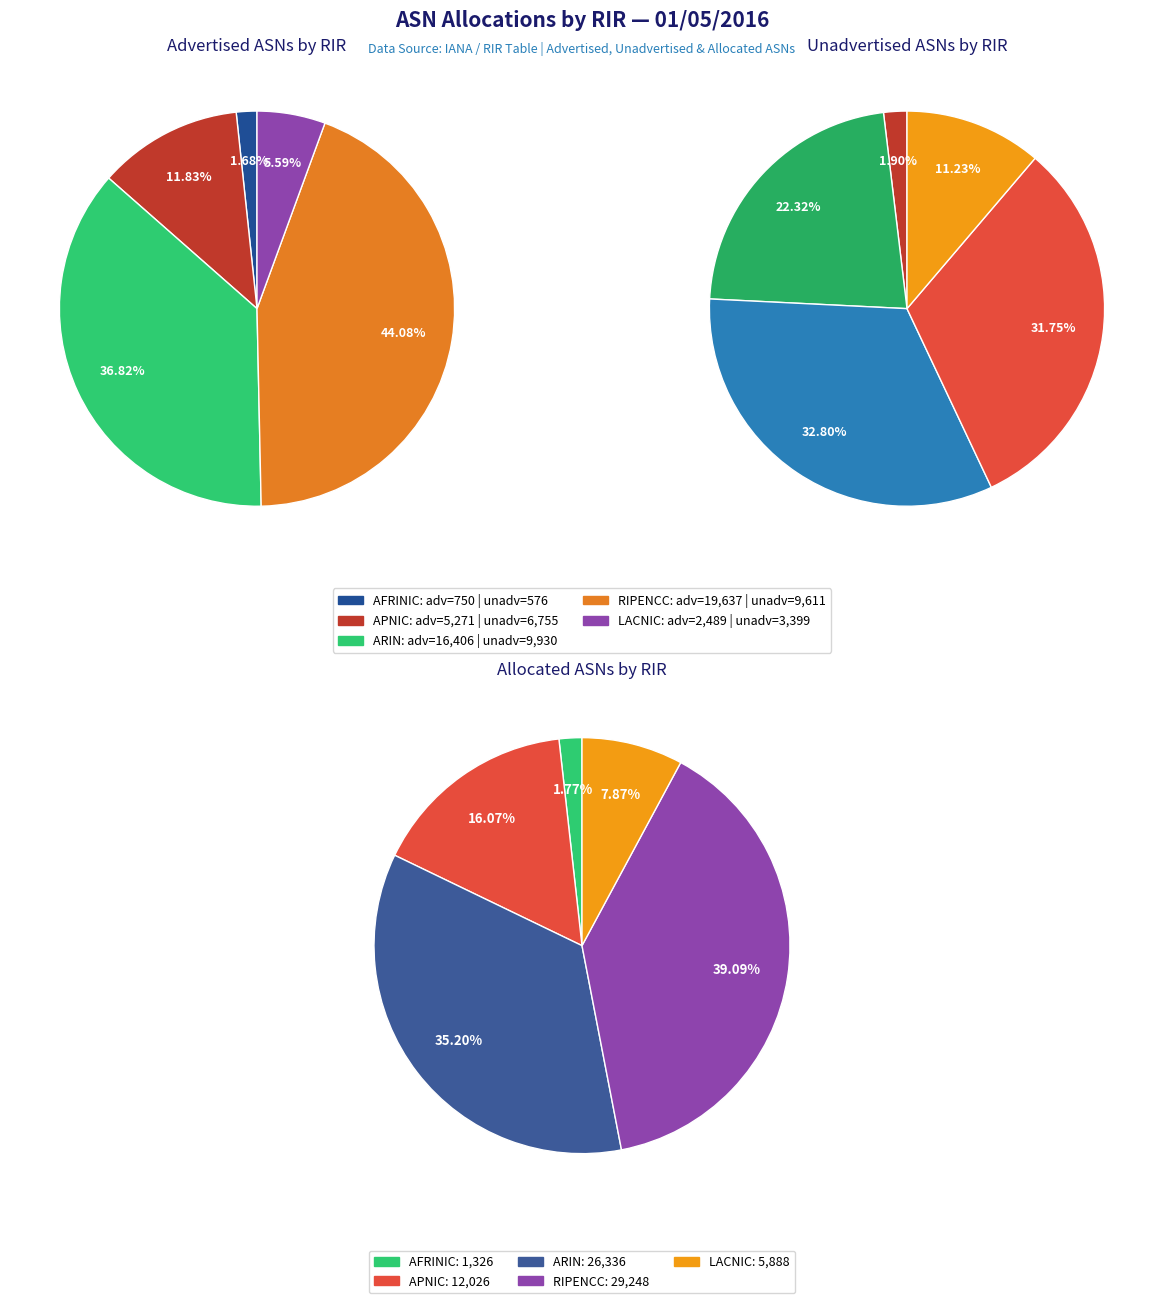

Is 3 the majority of the pie?

No